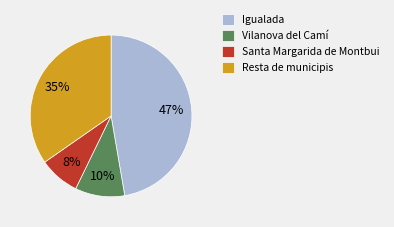

To the nearest percent, what portion does Vilanova del Camí represent?

10%